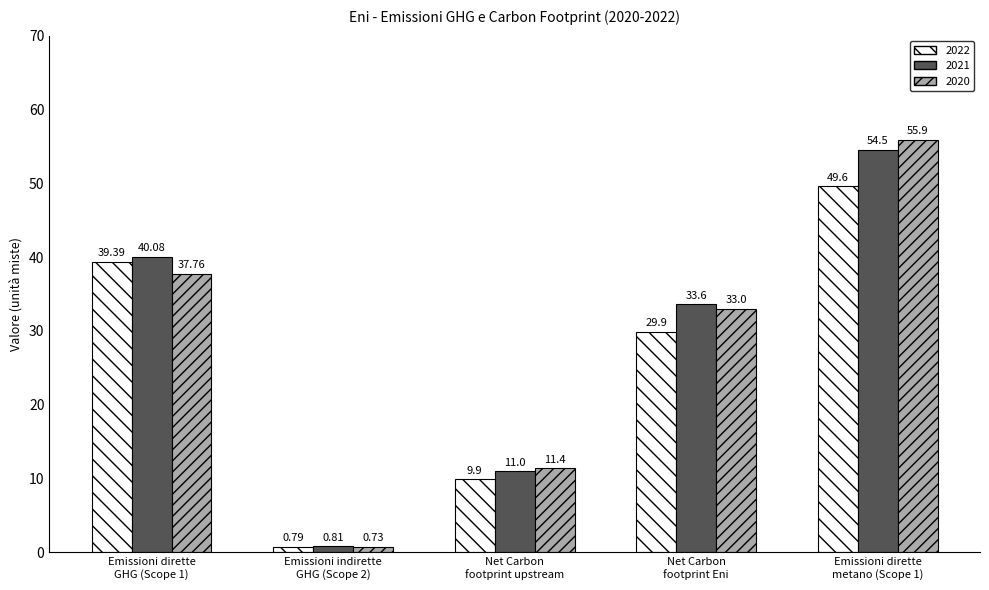

What is the sum of all 2020 values?

138.8